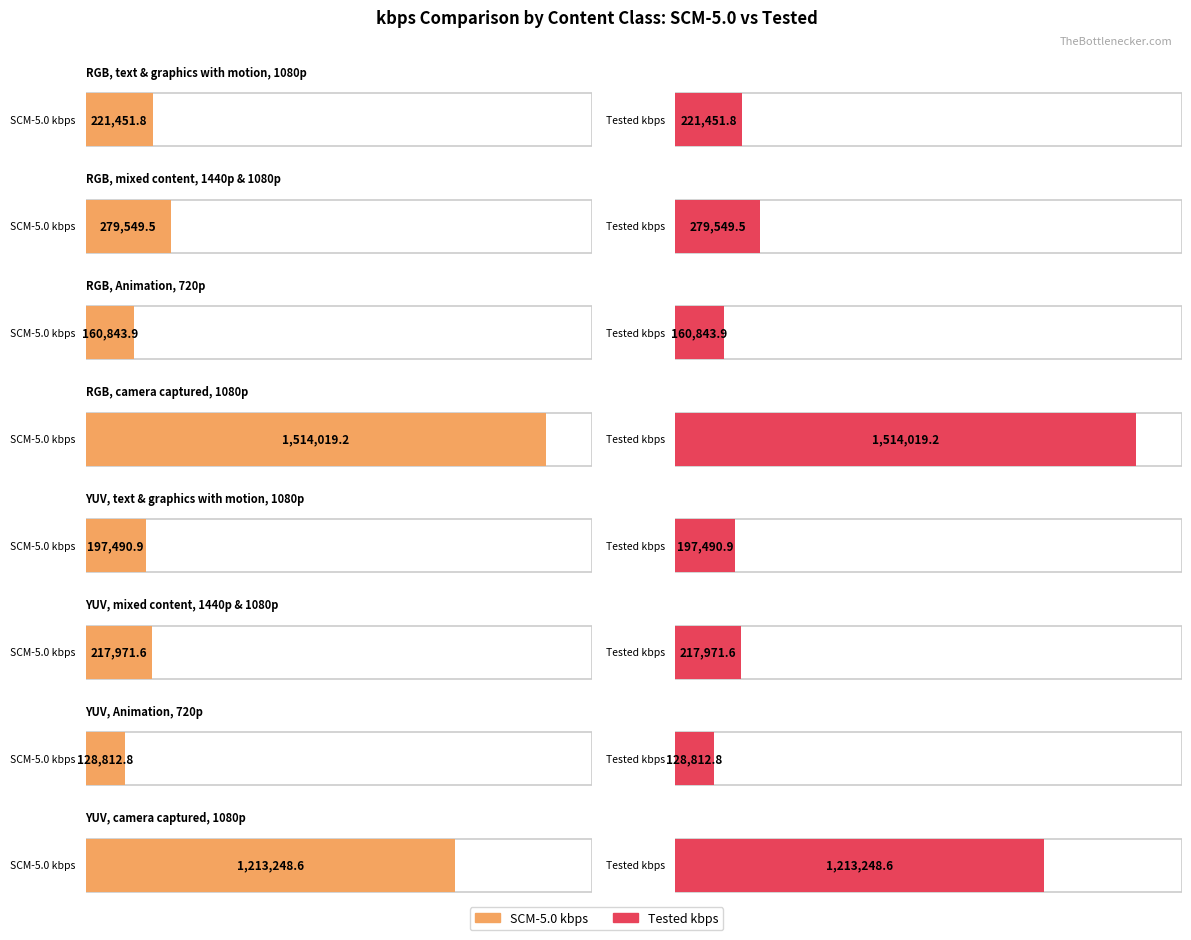

What is the value of the Tested kbps bar at the 3rd from the left?

160843.9